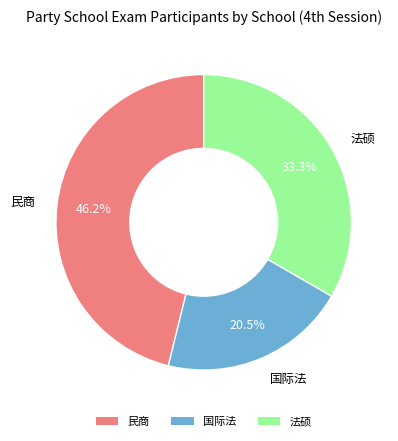

Count the number of slices in the pie.

3